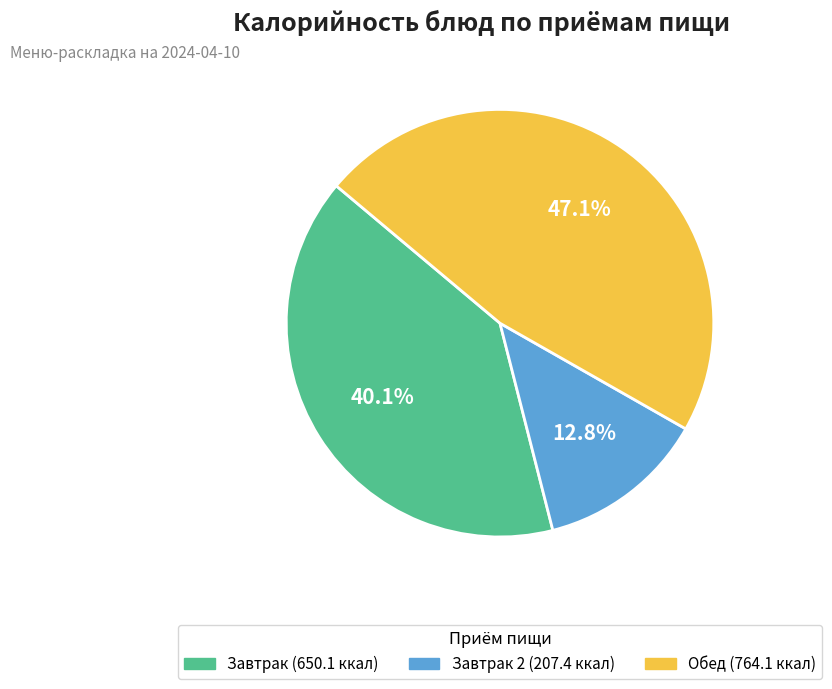

Is there a majority slice in this chart?

No